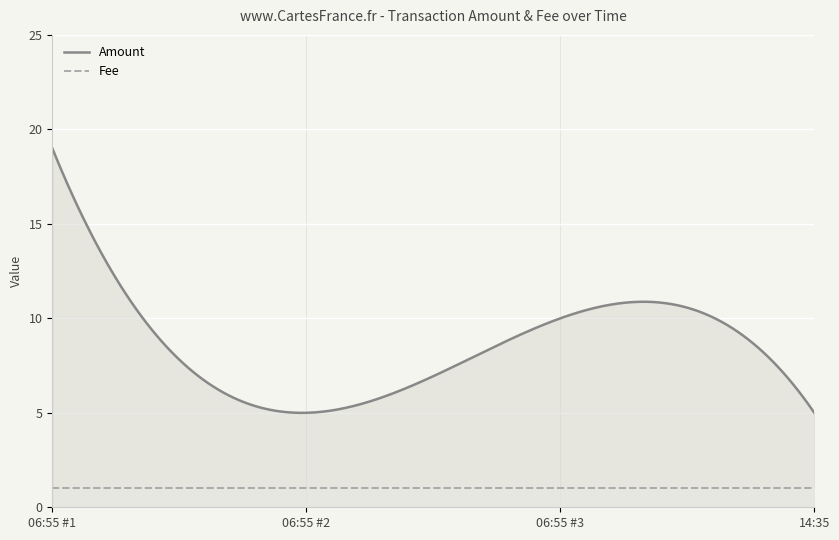

Is it true that Fee equals 1 at 2016-09-21 06:55:44?

True